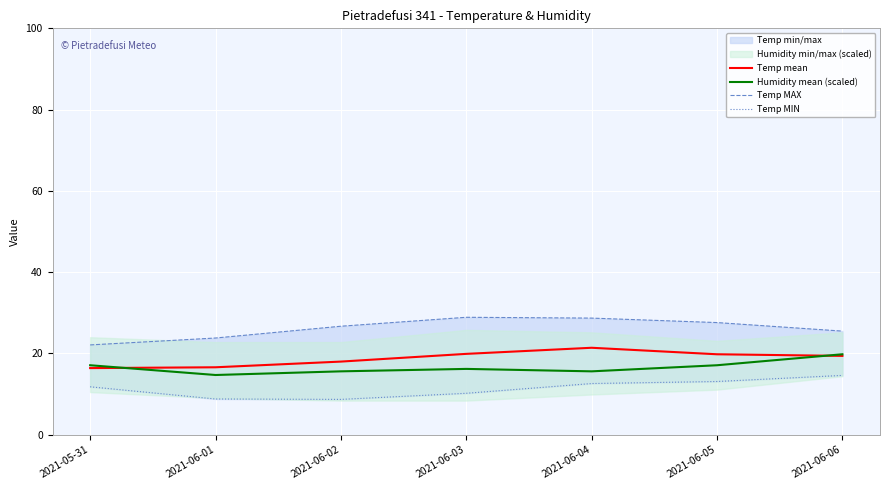

Where is Temp MAX nearest to the value 25?

2021-06-06